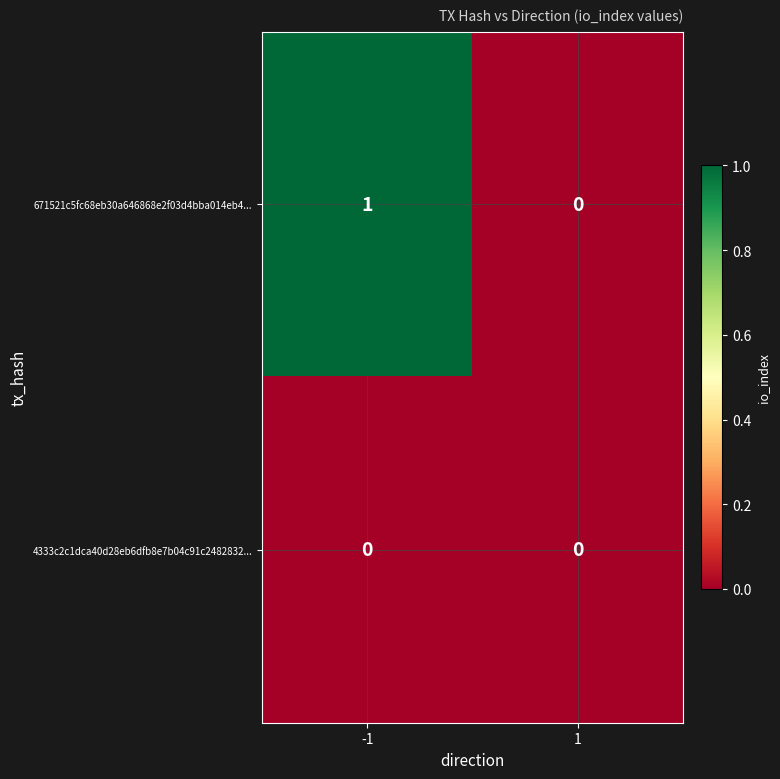

The value of 4333c2c1dca40d28eb6dfb8e7b04c91c2482832... at -1 is 0. True or false?

True